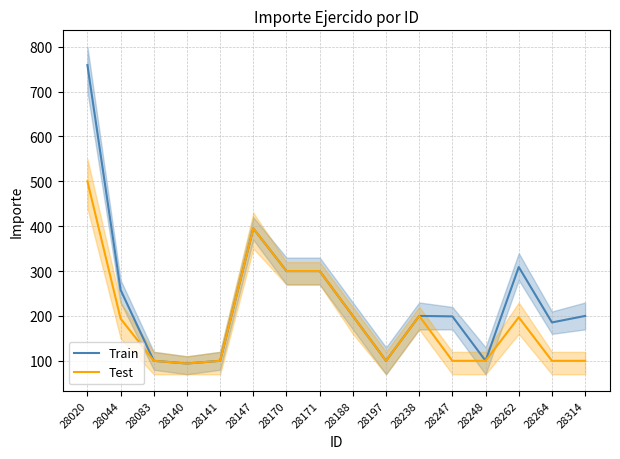

Is this an area chart (filled region under the line)?

No